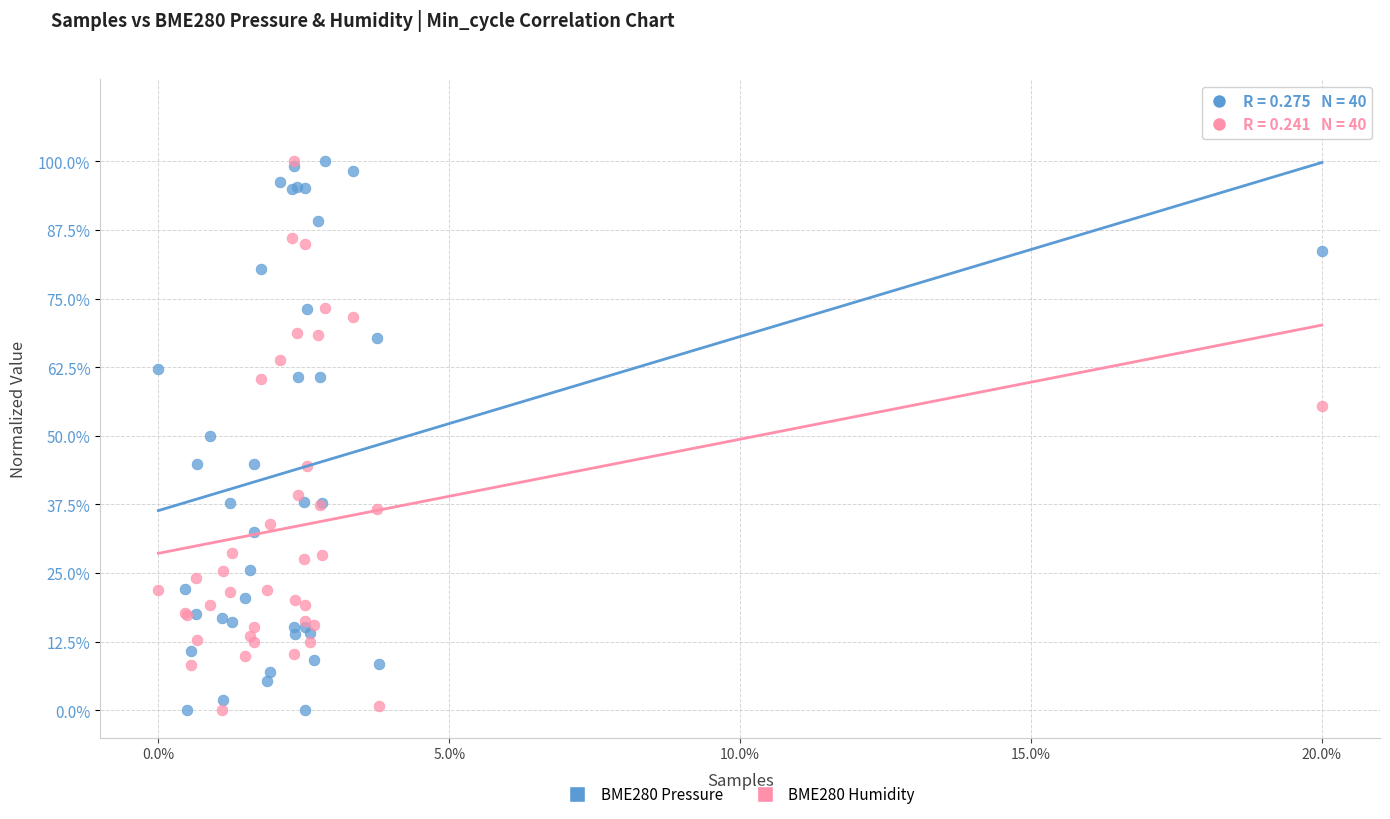

What are all the series names shown in the legend?

BME280 Pressure, BME280 Humidity